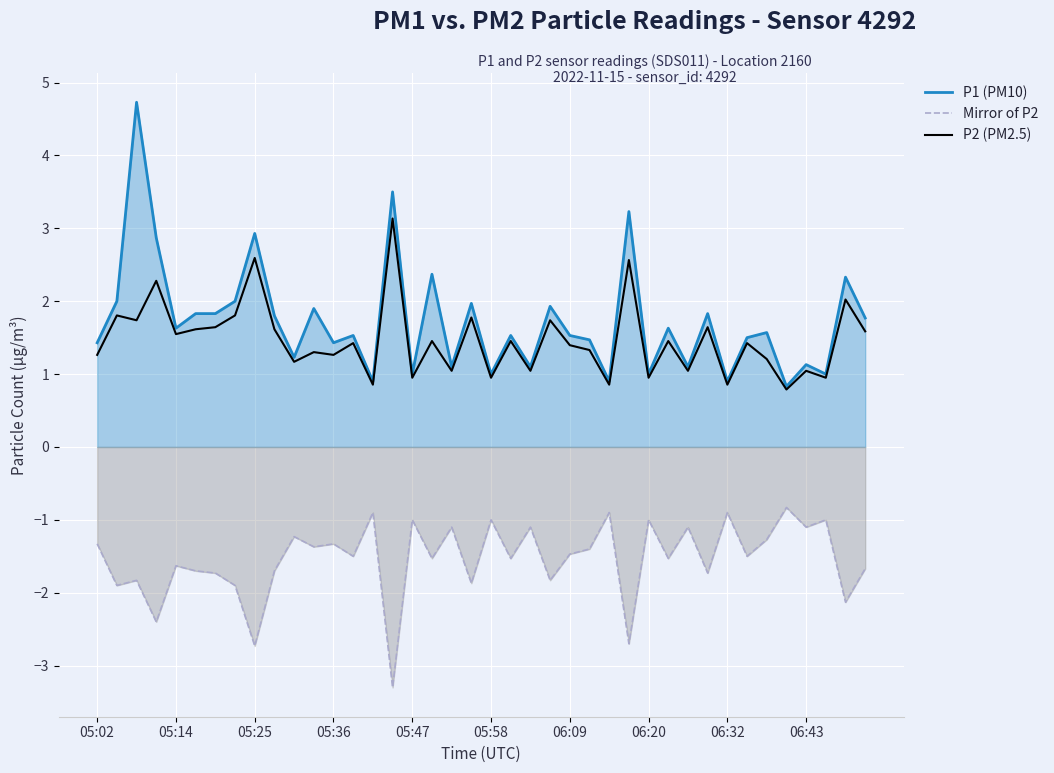

Which series has the largest range (max minus min)?

P1 (PM10)